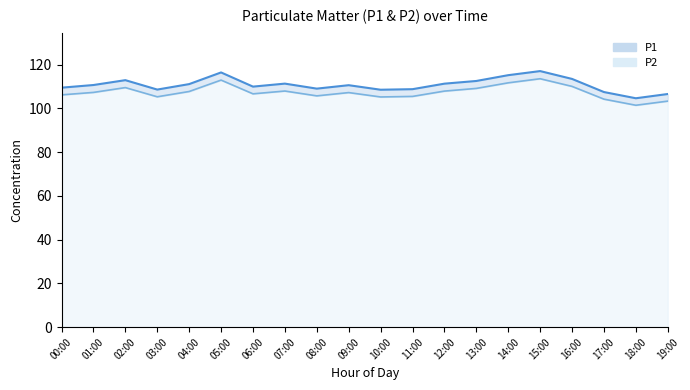

Rank the categories by P2 value from highest to lowest.

15:00, 05:00, 14:00, 16:00, 02:00, 13:00, 07:00, 12:00, 04:00, 01:00, 09:00, 06:00, 00:00, 08:00, 11:00, 03:00, 10:00, 17:00, 19:00, 18:00